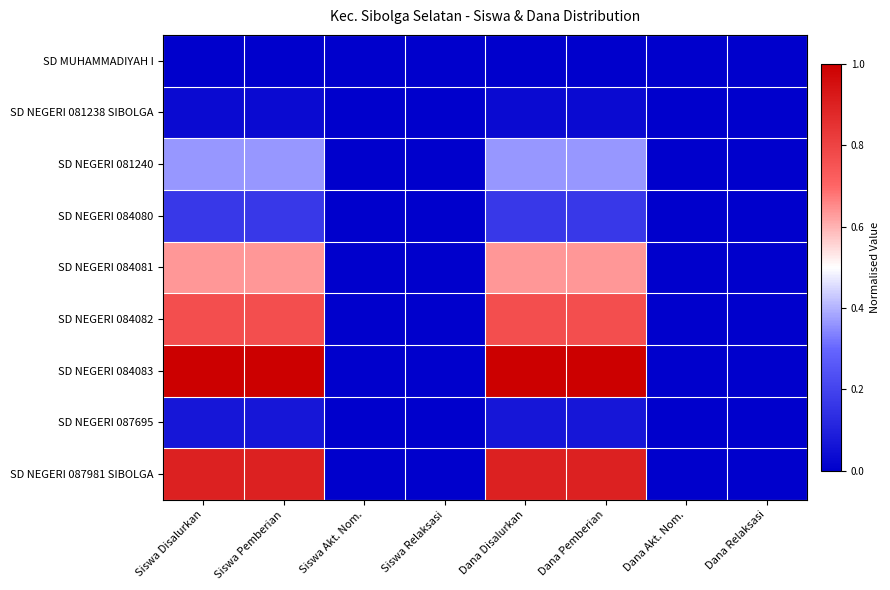

Reading left to right, what are all the values shown in this chart?

SD MUHAMMADIYAH I: Siswa Disalurkan=0.0	Siswa Pemberian=0.0	Siswa Akt. Nom.=0.0	Siswa Relaksasi=0.0	Dana Disalurkan=0.0	Dana Pemberian=0.0	Dana Akt. Nom.=0.0	Dana Relaksasi=0.0
SD NEGERI 081238 SIBOLGA: Siswa Disalurkan=0.0	Siswa Pemberian=0.0	Siswa Akt. Nom.=0.0	Siswa Relaksasi=0.0	Dana Disalurkan=0.0	Dana Pemberian=0.0	Dana Akt. Nom.=0.0	Dana Relaksasi=0.0
SD NEGERI 081240: Siswa Disalurkan=0.4	Siswa Pemberian=0.4	Siswa Akt. Nom.=0.0	Siswa Relaksasi=0.0	Dana Disalurkan=0.4	Dana Pemberian=0.4	Dana Akt. Nom.=0.0	Dana Relaksasi=0.0
SD NEGERI 084080: Siswa Disalurkan=0.2	Siswa Pemberian=0.2	Siswa Akt. Nom.=0.0	Siswa Relaksasi=0.0	Dana Disalurkan=0.2	Dana Pemberian=0.2	Dana Akt. Nom.=0.0	Dana Relaksasi=0.0
SD NEGERI 084081: Siswa Disalurkan=0.6	Siswa Pemberian=0.6	Siswa Akt. Nom.=0.0	Siswa Relaksasi=0.0	Dana Disalurkan=0.6	Dana Pemberian=0.6	Dana Akt. Nom.=0.0	Dana Relaksasi=0.0
SD NEGERI 084082: Siswa Disalurkan=0.8	Siswa Pemberian=0.8	Siswa Akt. Nom.=0.0	Siswa Relaksasi=0.0	Dana Disalurkan=0.8	Dana Pemberian=0.8	Dana Akt. Nom.=0.0	Dana Relaksasi=0.0
SD NEGERI 084083: Siswa Disalurkan=1.0	Siswa Pemberian=1.0	Siswa Akt. Nom.=0.0	Siswa Relaksasi=0.0	Dana Disalurkan=1.0	Dana Pemberian=1.0	Dana Akt. Nom.=0.0	Dana Relaksasi=0.0
SD NEGERI 087695: Siswa Disalurkan=0.1	Siswa Pemberian=0.1	Siswa Akt. Nom.=0.0	Siswa Relaksasi=0.0	Dana Disalurkan=0.1	Dana Pemberian=0.1	Dana Akt. Nom.=0.0	Dana Relaksasi=0.0
SD NEGERI 087981 SIBOLGA: Siswa Disalurkan=0.9	Siswa Pemberian=0.9	Siswa Akt. Nom.=0.0	Siswa Relaksasi=0.0	Dana Disalurkan=0.9	Dana Pemberian=0.9	Dana Akt. Nom.=0.0	Dana Relaksasi=0.0